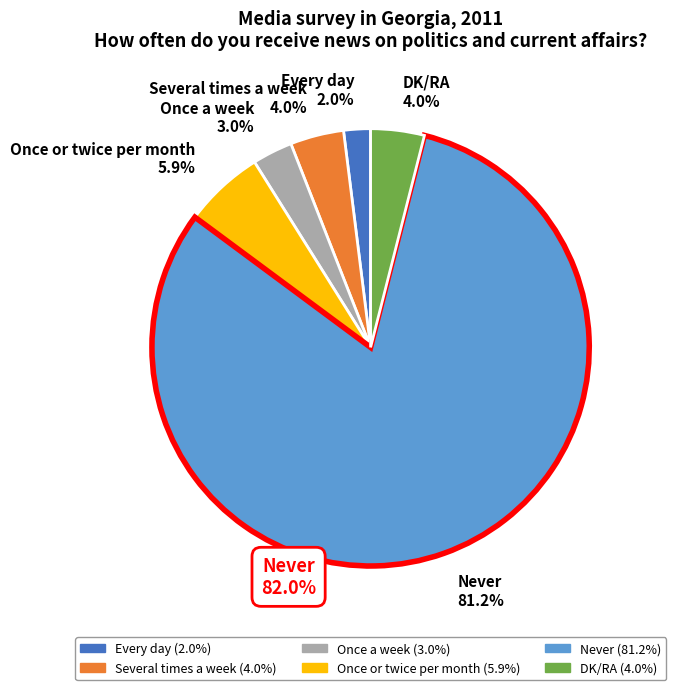

True or false: Several times a week accounts for 4% of the total.

True